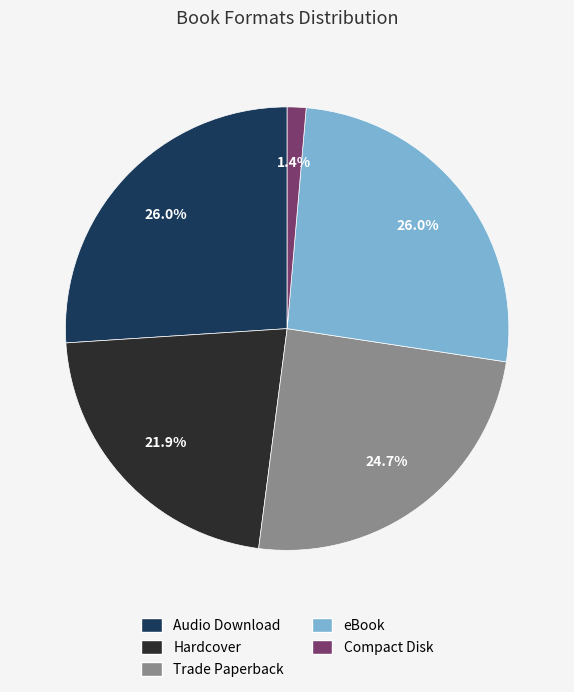

To the nearest percent, what is the difference between the largest and smallest slice percentages?

25%